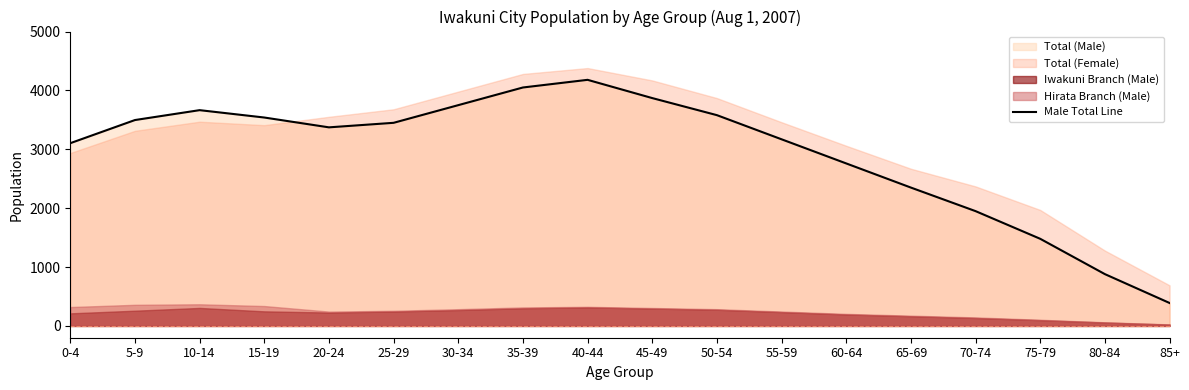

How many interior local valleys (lower than both neighbors) does the data have?

1